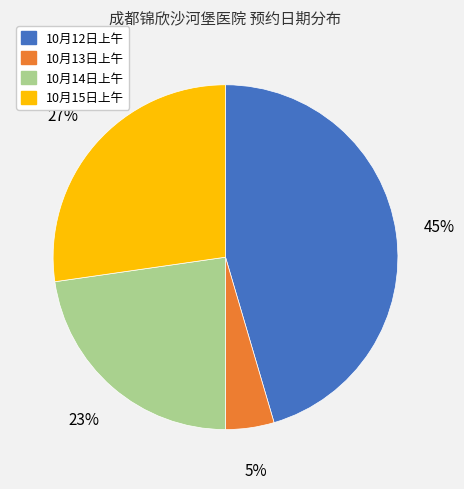

What is the smallest slice in the pie chart?

10月13日上午